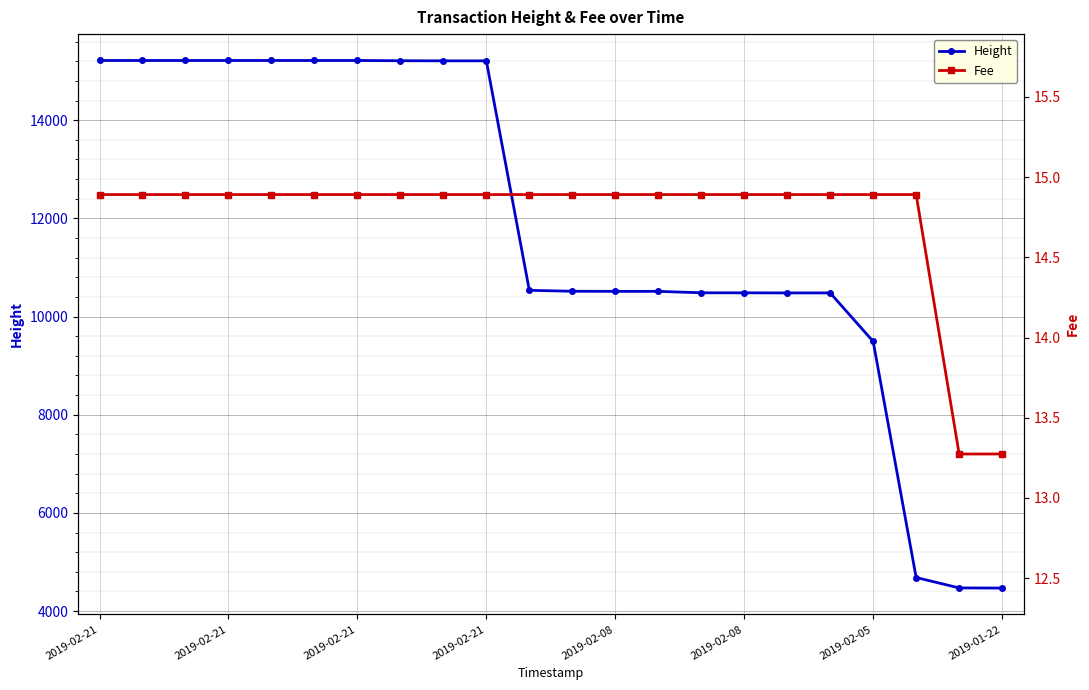

List the series in order of their peak value, lowest first.

Fee, Height